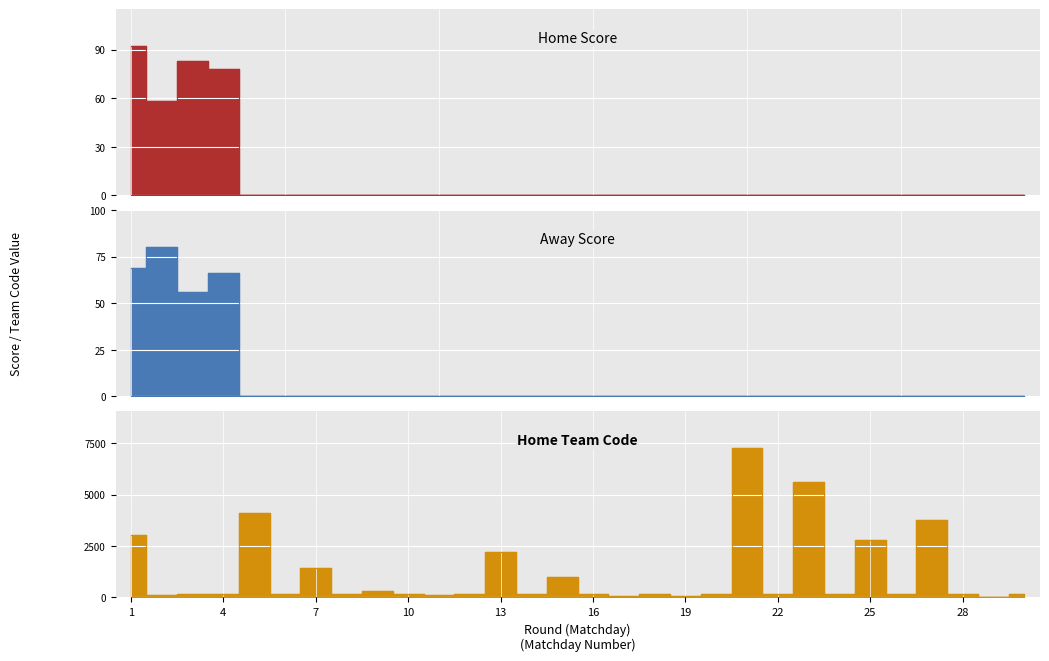

What is the difference between the second highest and second lowest values in the Away Score series?

69